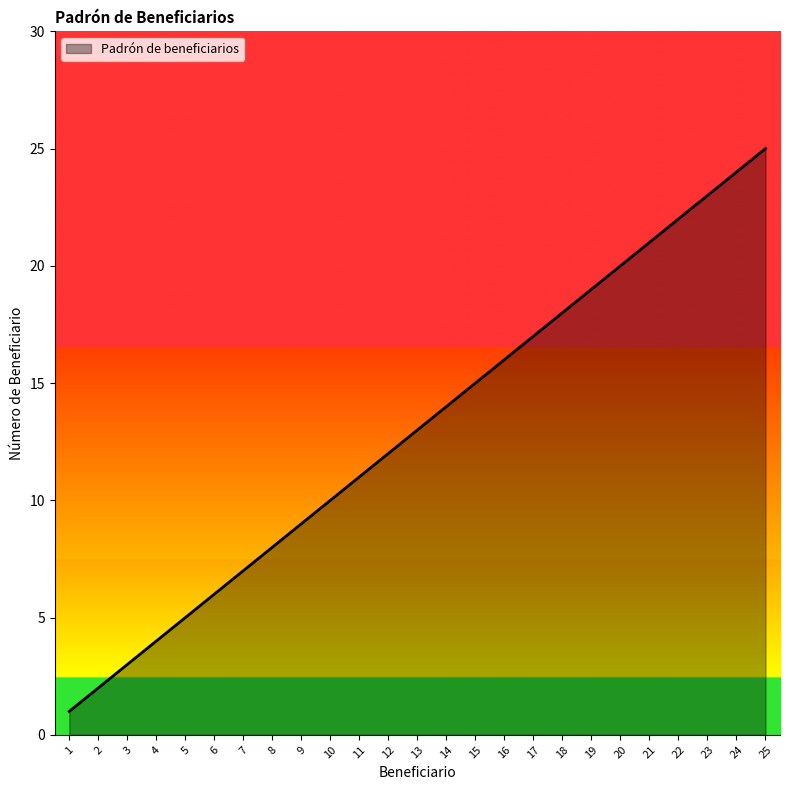

What is the greatest value displayed?

25